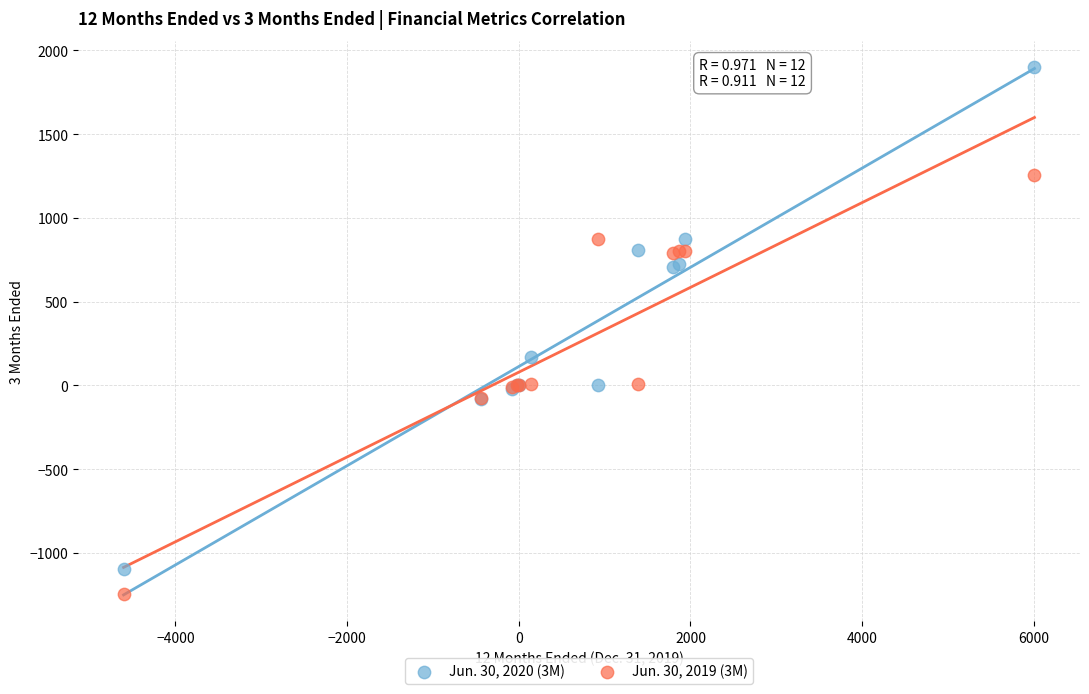

Which series reaches the minimum Y coordinate?

Jun. 30, 2019 (3M)